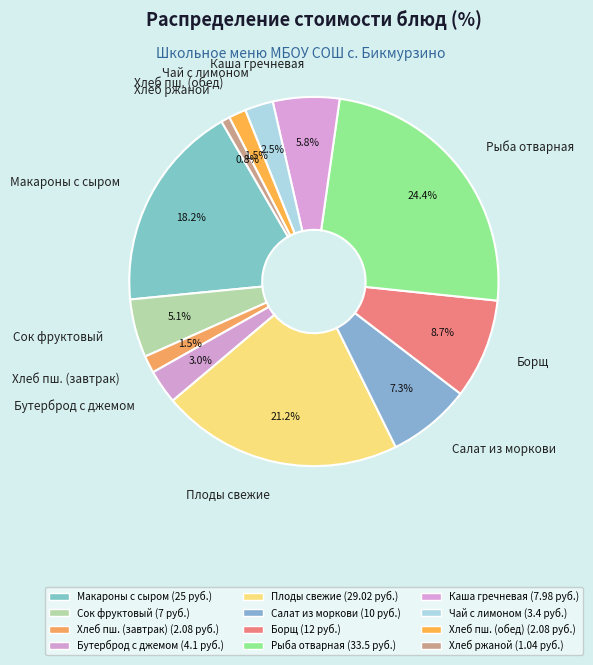

To the nearest percent, what percentage of the pie is Каша гречневая?

6%